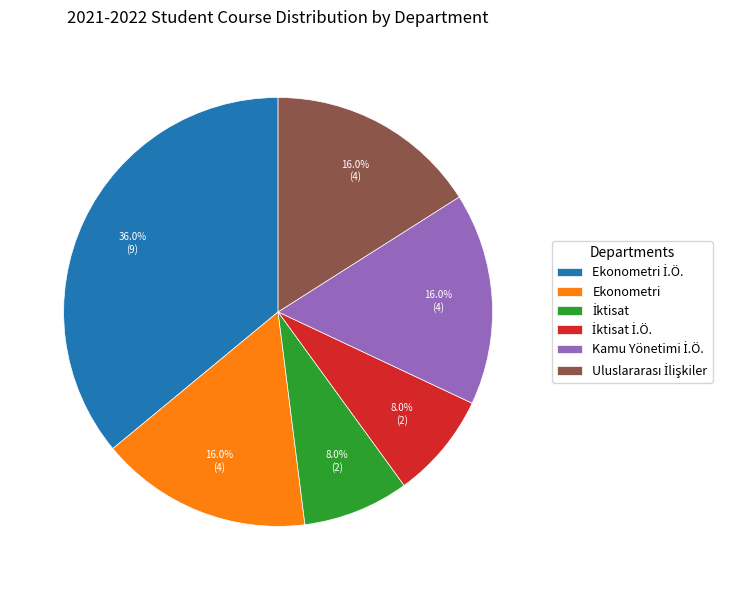

To the nearest percent, what is the difference between the largest and smallest slice percentages?

28%